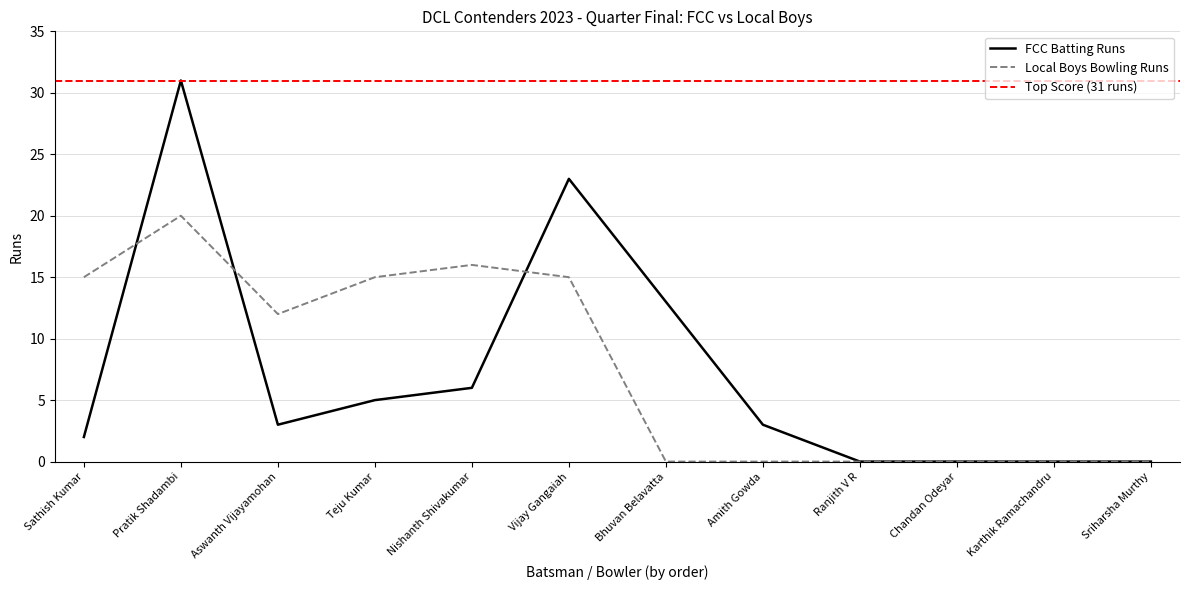

Where is Local Boys Bowling Runs nearest to the value 10?

Aswanth Vijayamohan